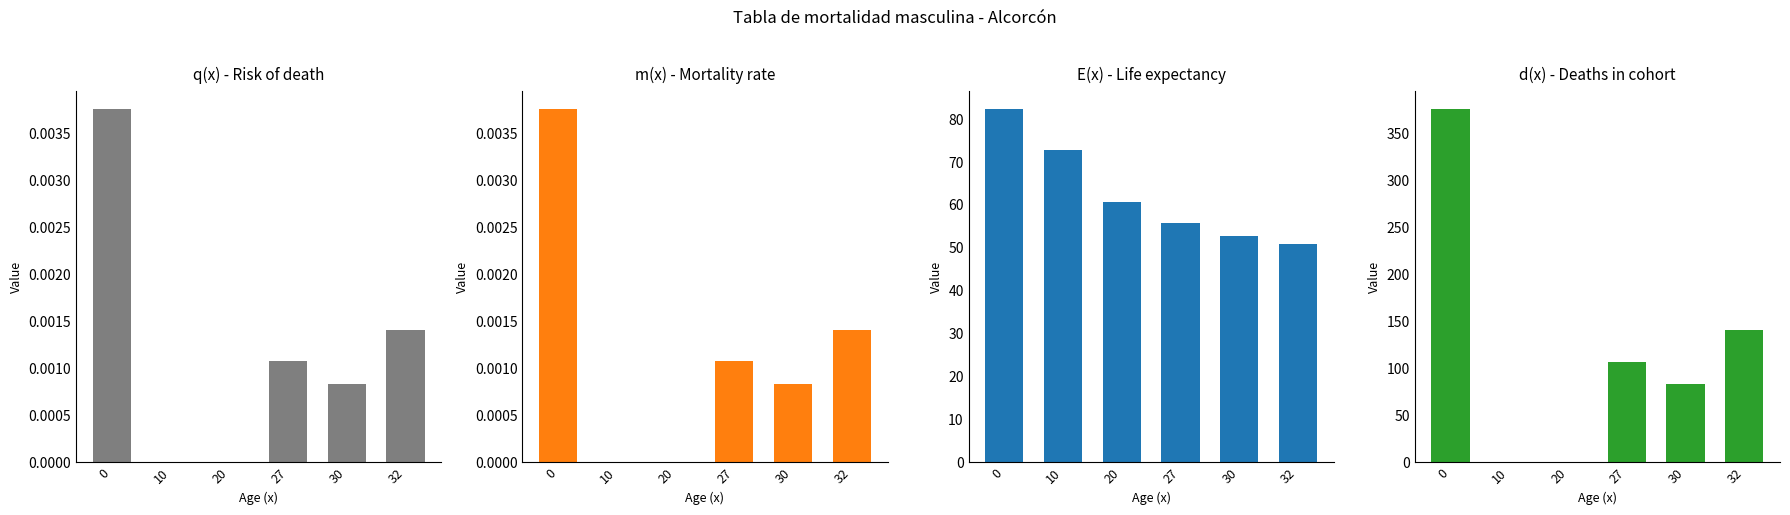

How many values in q(x) - Risk of death are above zero?

4